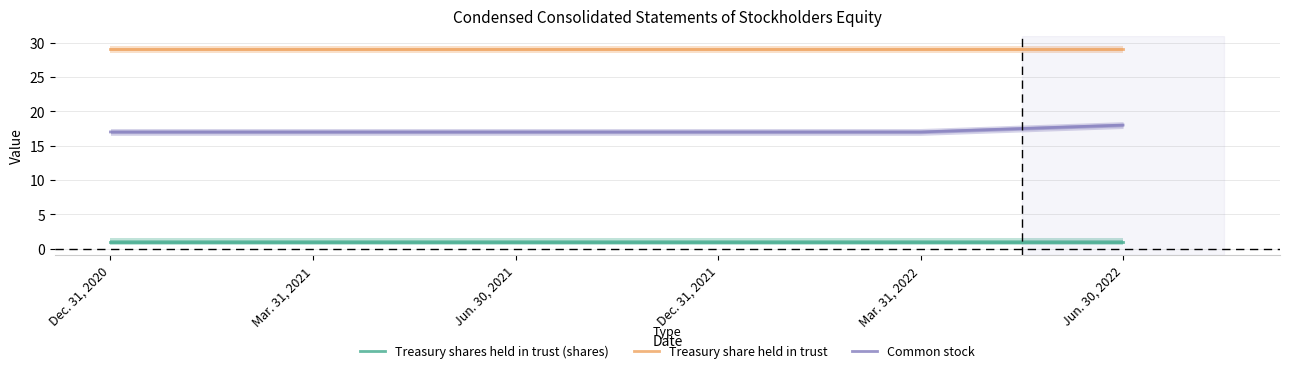

What are all the series names shown in the legend?

Treasury shares held in trust (shares), Treasury share held in trust, Common stock